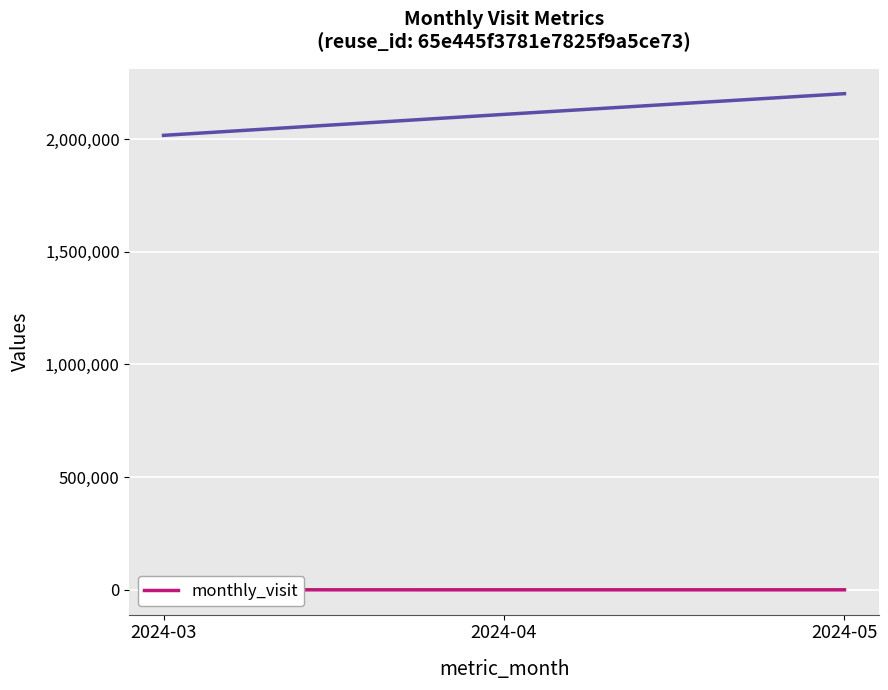

True or false: the data shows 76 at 2024-03.

True